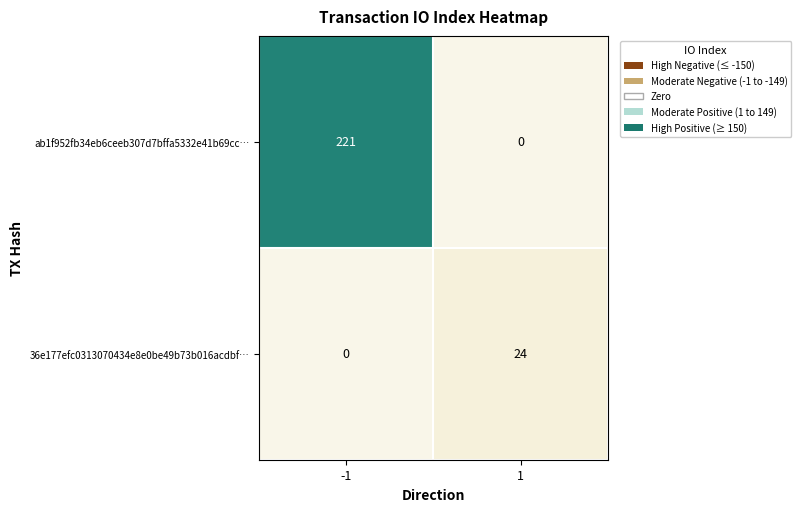

At which category is the sum across all series the highest?

-1